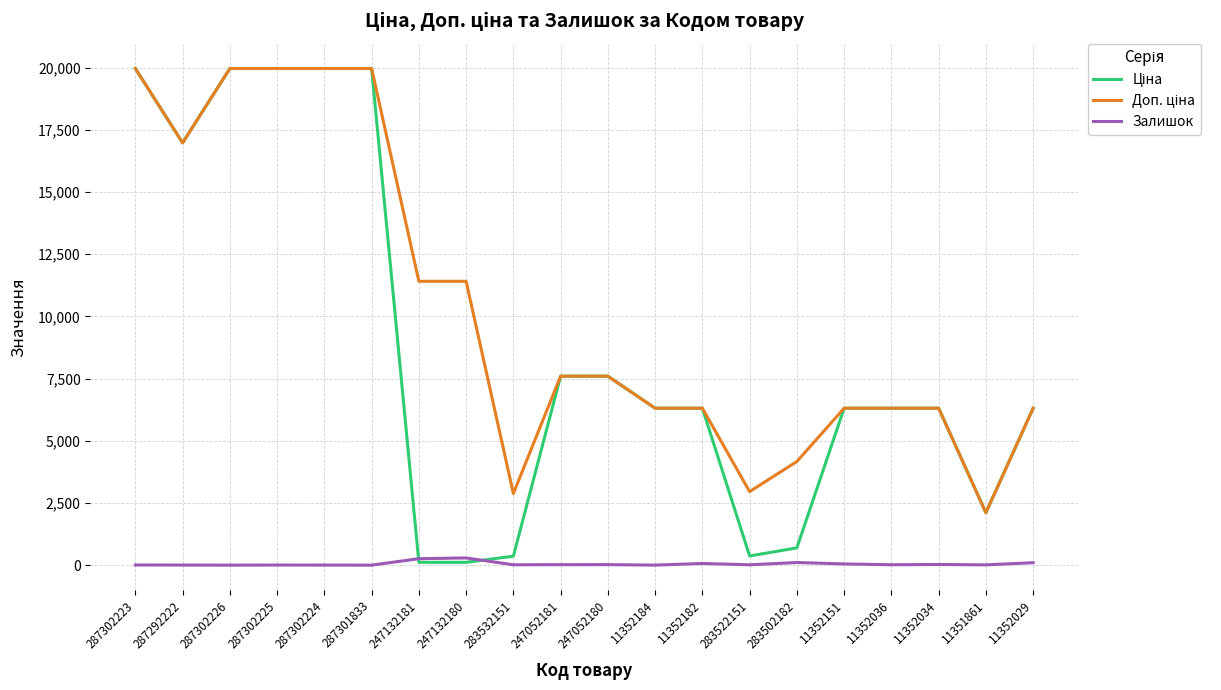

What is the maximum value shown in the chart?

19964.2